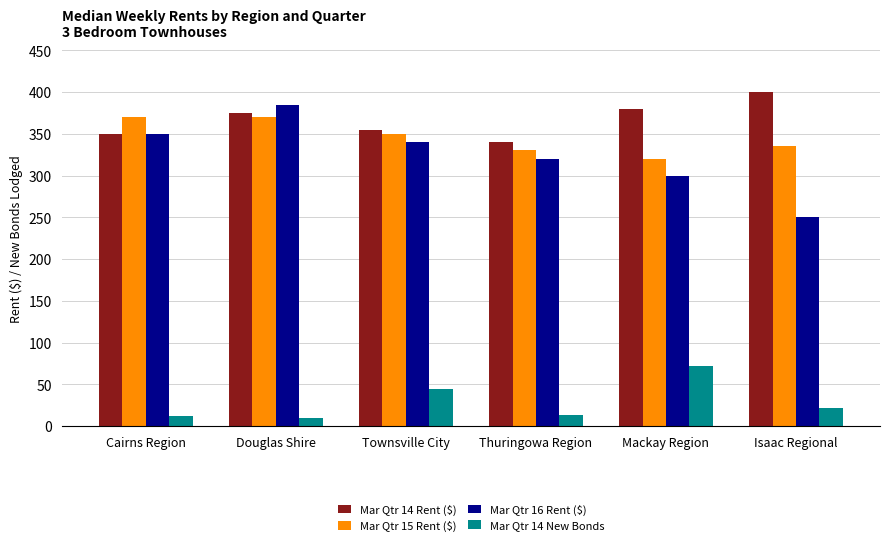

Which series has the largest total across all categories?

Mar Qtr 14 Rent ($)